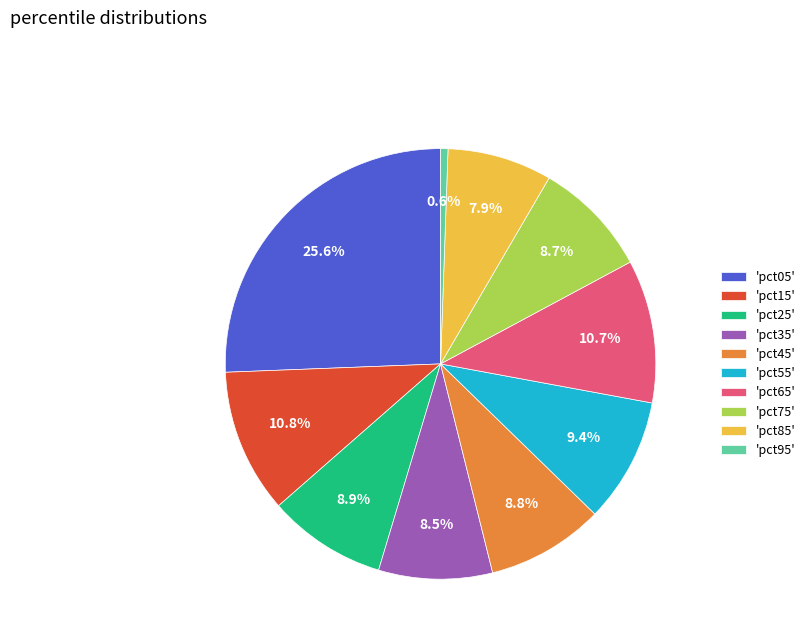

Which category has the biggest portion of the pie?

'pct05'